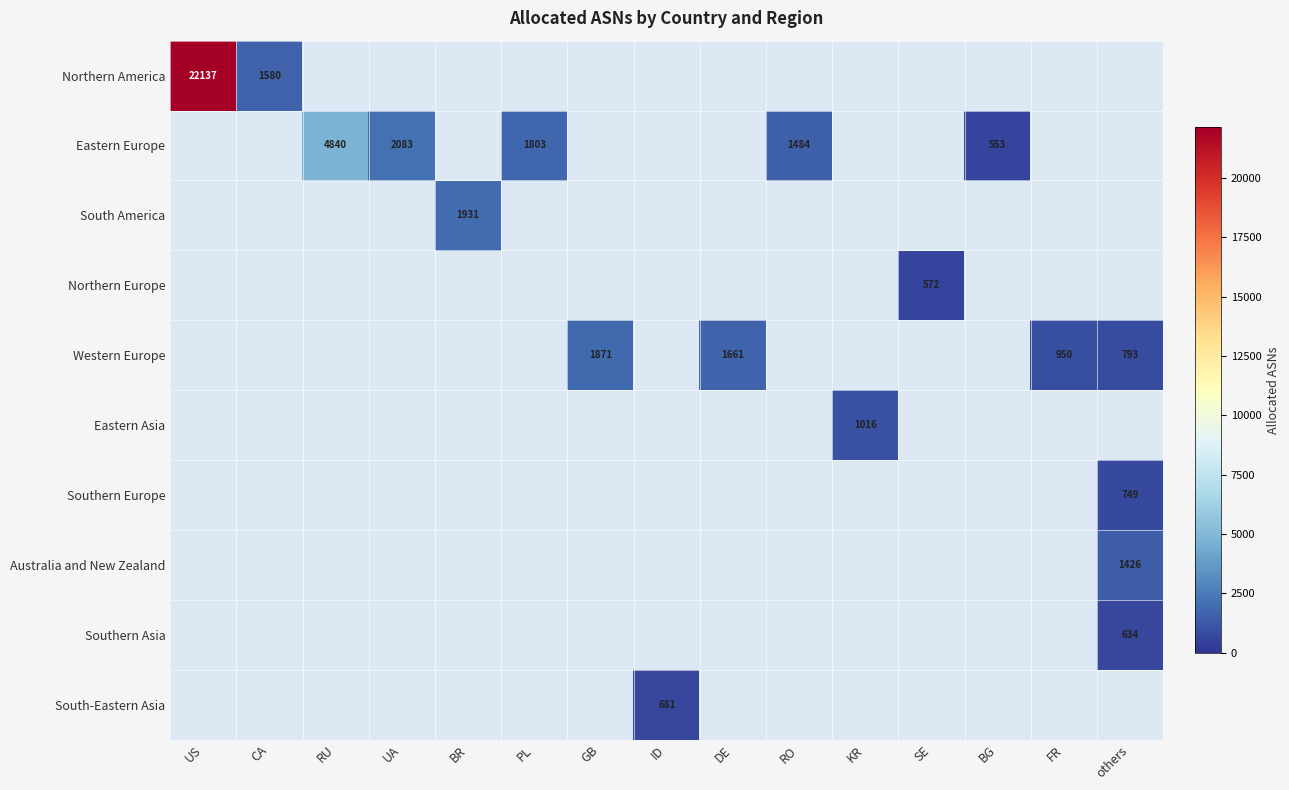

The value of Western Europe at FR is 322. True or false?

False